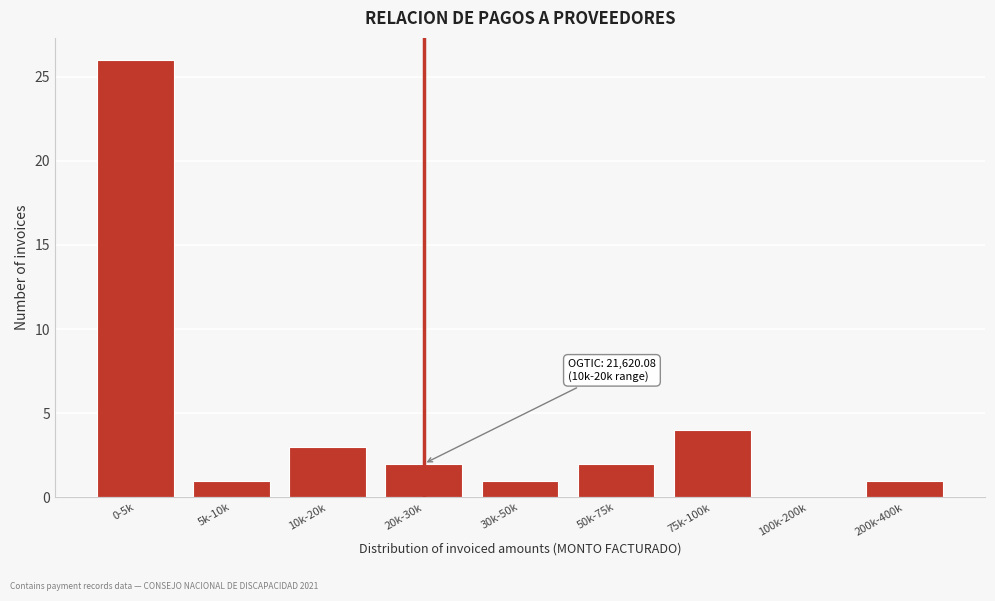

Reading left to right, what are all the values shown in this chart?

0-5k=26	5k-10k=1	10k-20k=3	20k-30k=2	30k-50k=1	50k-75k=2	75k-100k=4	100k-200k=0	200k-400k=1